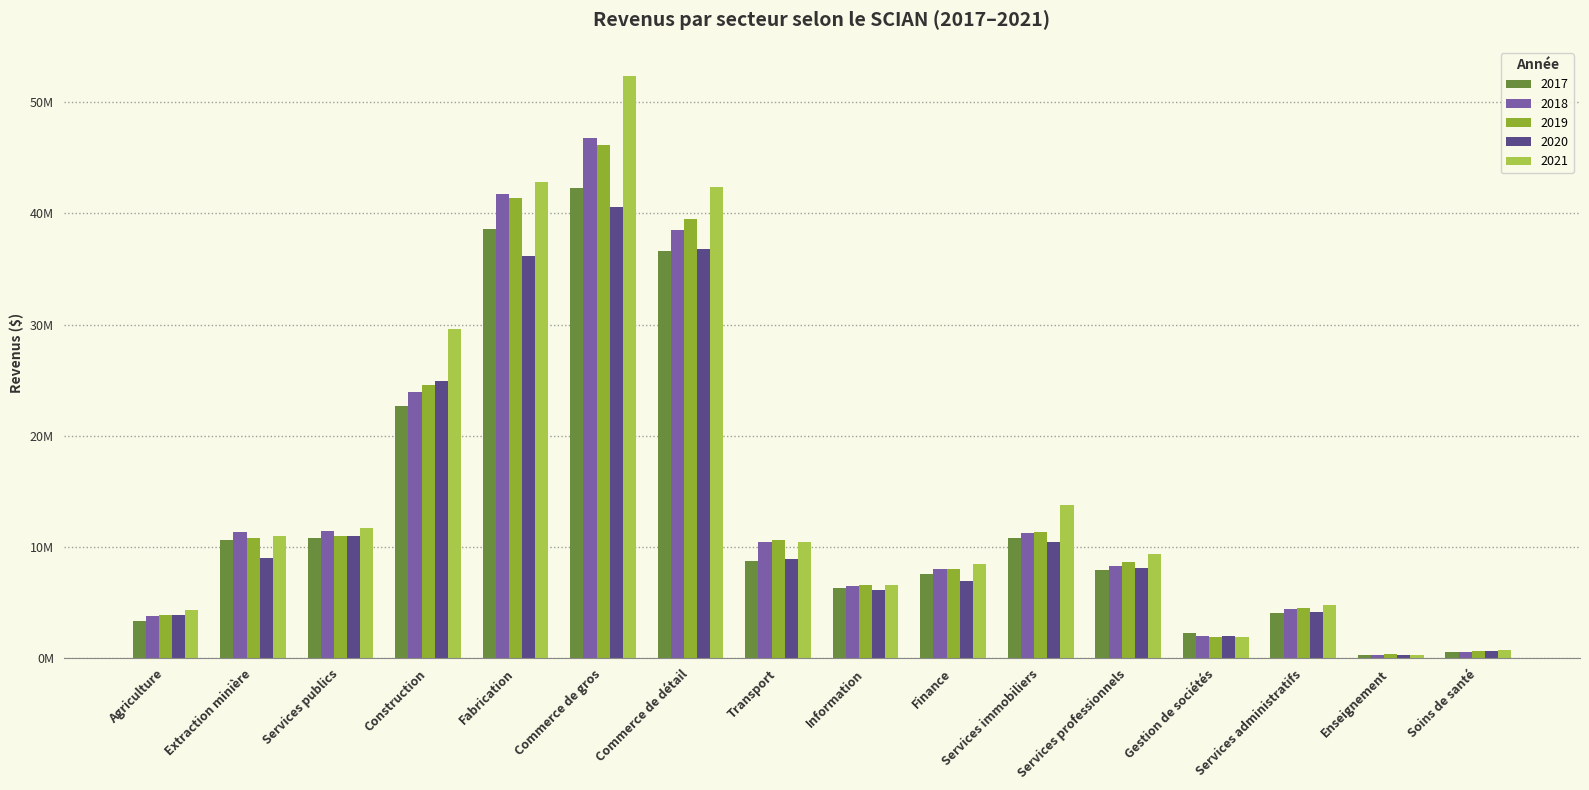

Reading left to right, transcribe all the data shown in this chart.

2017: 3379572	10617377	10806810	22678663	38594476	42260821	36621077	8757987	6342667	7546738	10839093	7941338	2236212	4079964	326175	533162
2018: 3780435	11331744	11414041	23962536	41695236	46762195	38468909	10405755	6463829	8013211	11269097	8275542	1993438	4387702	315563	595559
2019: 3915734	10774855	11027109	24533607	41375424	46136608	39468343	10638914	6608319	8053583	11363629	8616879	1909118	4522130	333276	617101
2020: 3850241	9043189	10949256	24889288	36200476	40557279	36818486	8915533	6110273	6968871	10486818	8144006	2010961	4169507	322991	608873
2021: 4316107	11031643	11736533	29571161	42846620	52353834	42339122	10454188	6596394	8458886	13766797	9409940	1936152	4811932	327403	762620